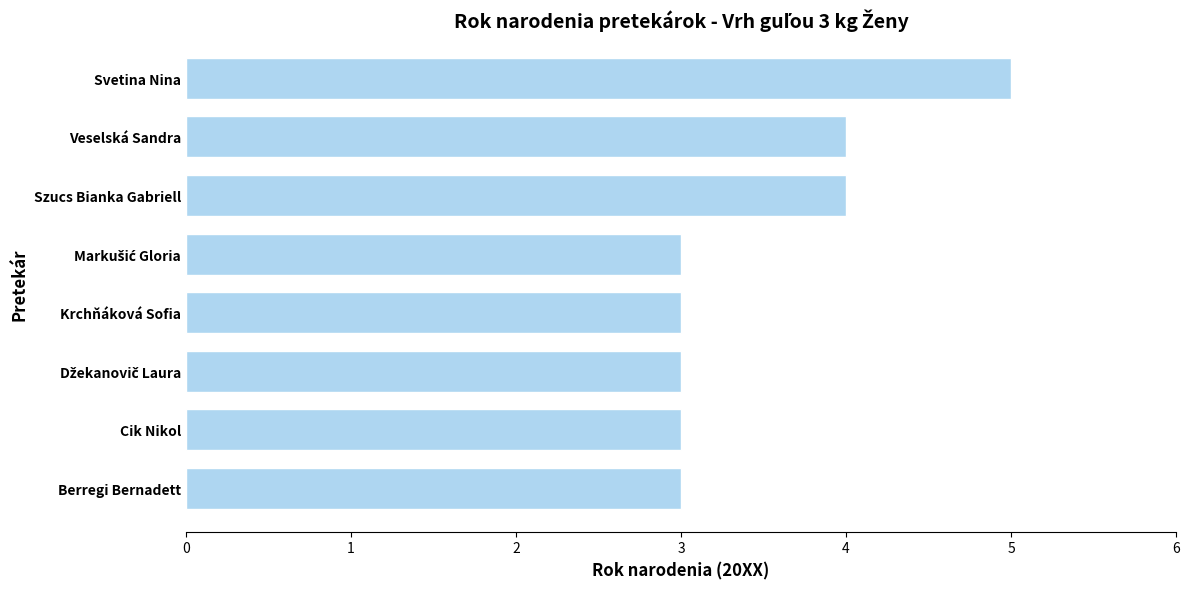

What is the minimum value shown in the chart?

3